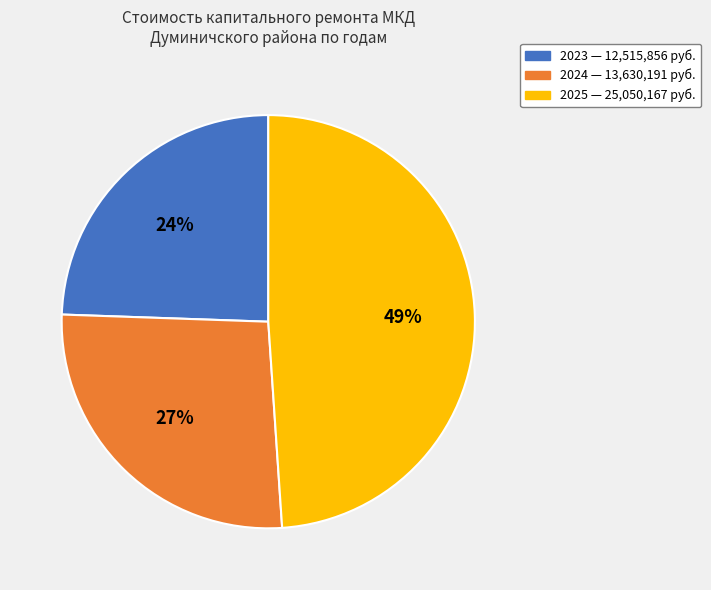

What percentage is the 2025 slice, to the nearest percent?

49%